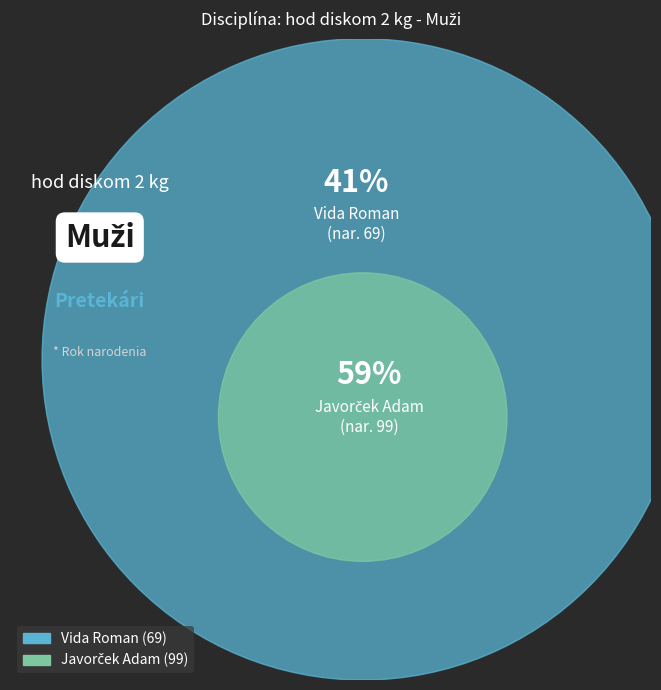

Which slice is the smallest?

Vida Roman